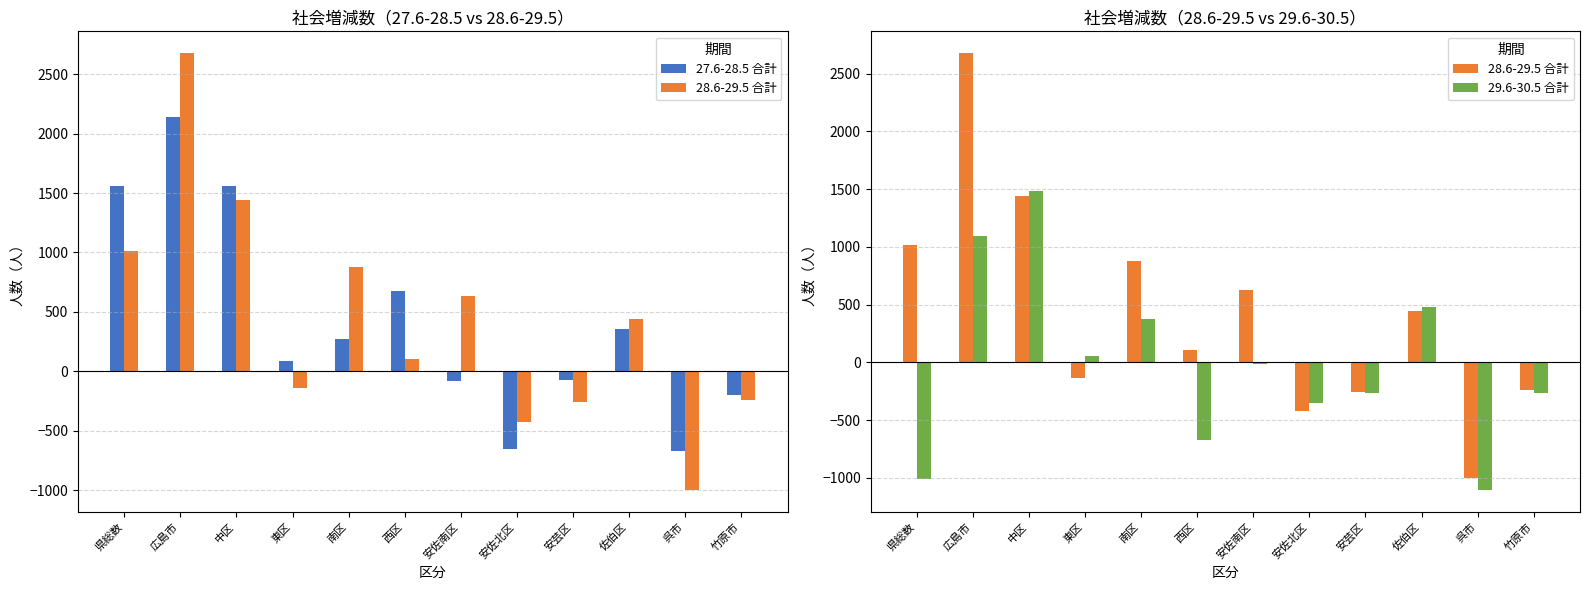

At how many categories does at least one series exceed 540?

6